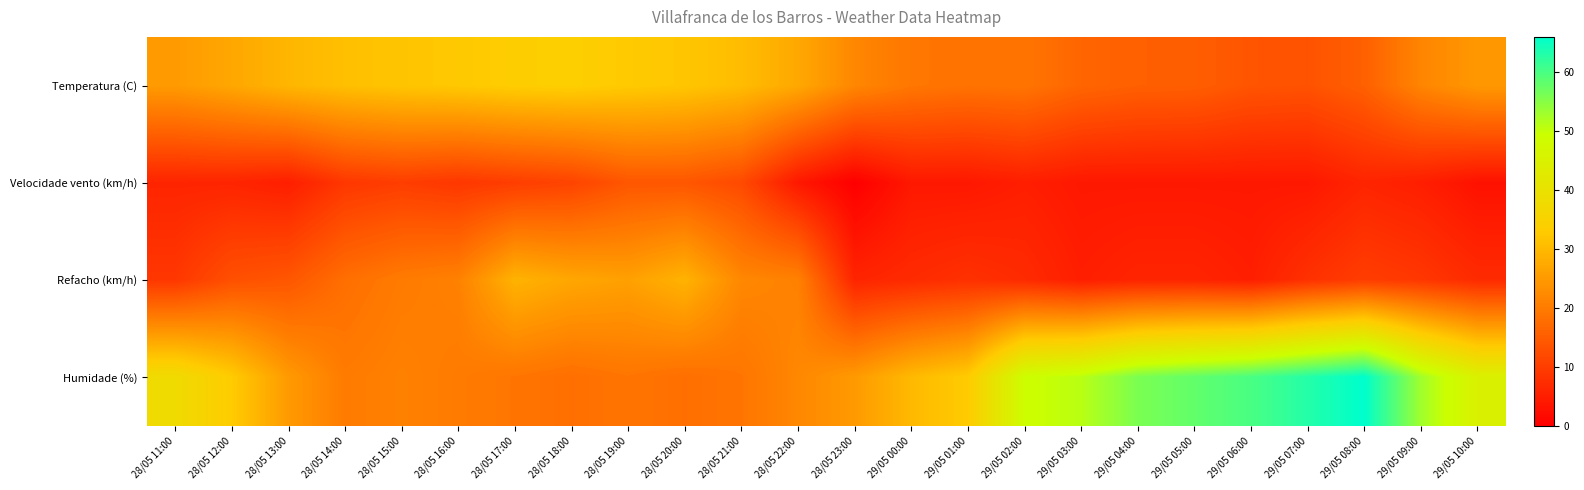

What is the difference between the highest and lowest values at 29/05 06:00?

56.0